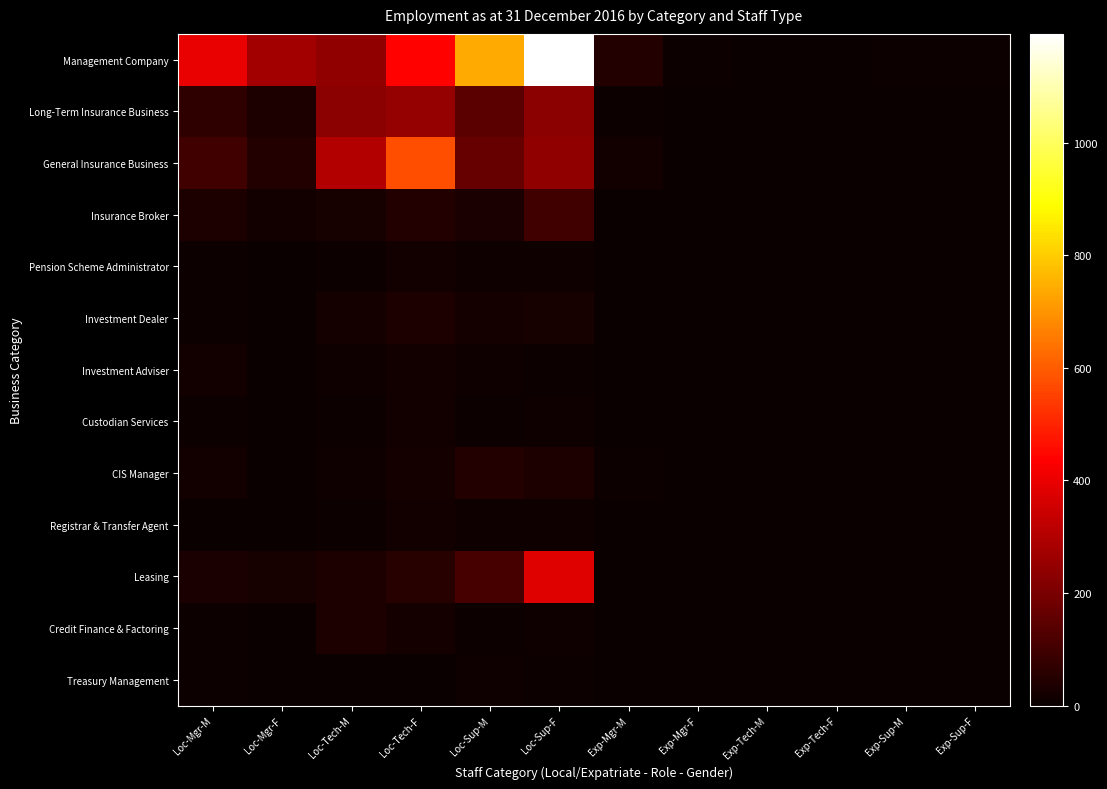

What is the total value across all series at Exp-Mgr-M?

76